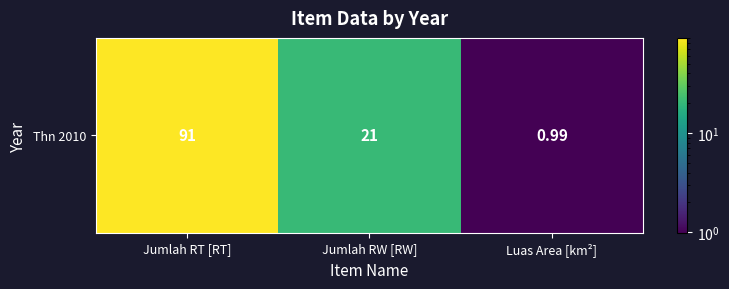

Read the value at Luas Area [km²].

1.0